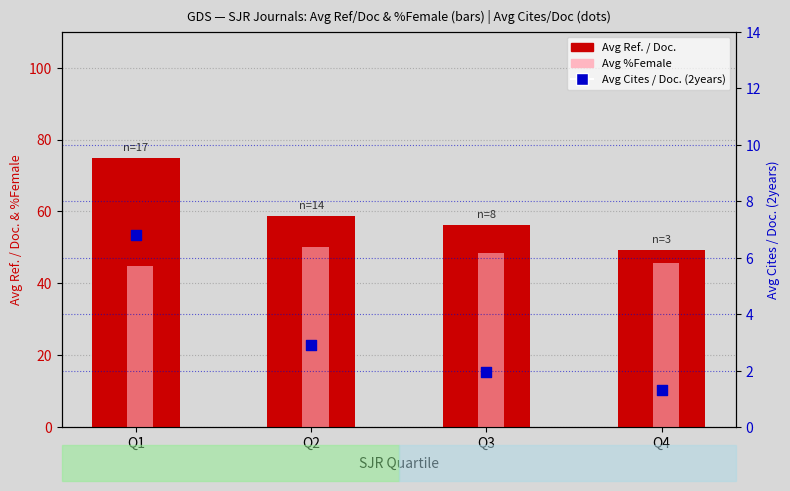

What are all the series names shown in the legend?

Avg Ref. / Doc., Avg %Female, Avg Cites / Doc. (2years)